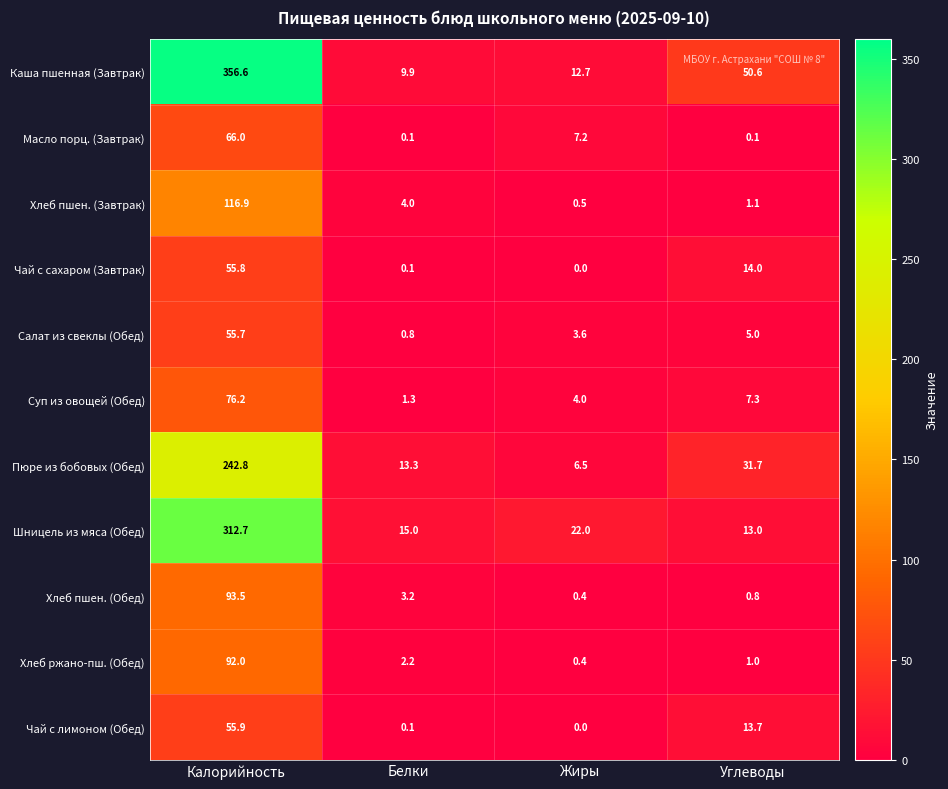

What is the difference between the maximum and second lowest values in the Хлеб ржано-пш. (Обед) series?

91.0